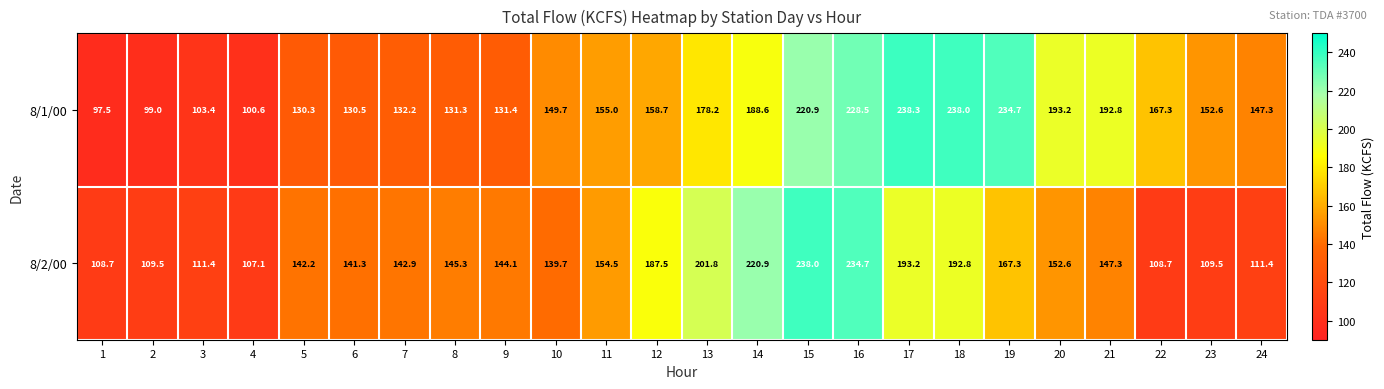

What is the difference between the highest and lowest values at 18?

45.2